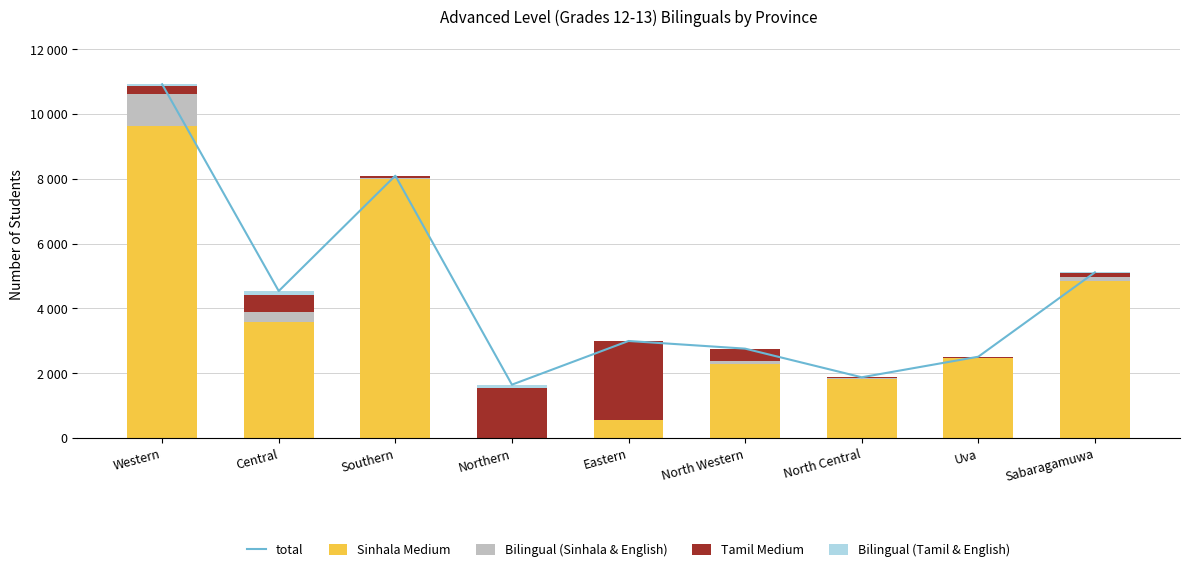

What is the highest value of the Bilingual (Sinhala & English) series?

993